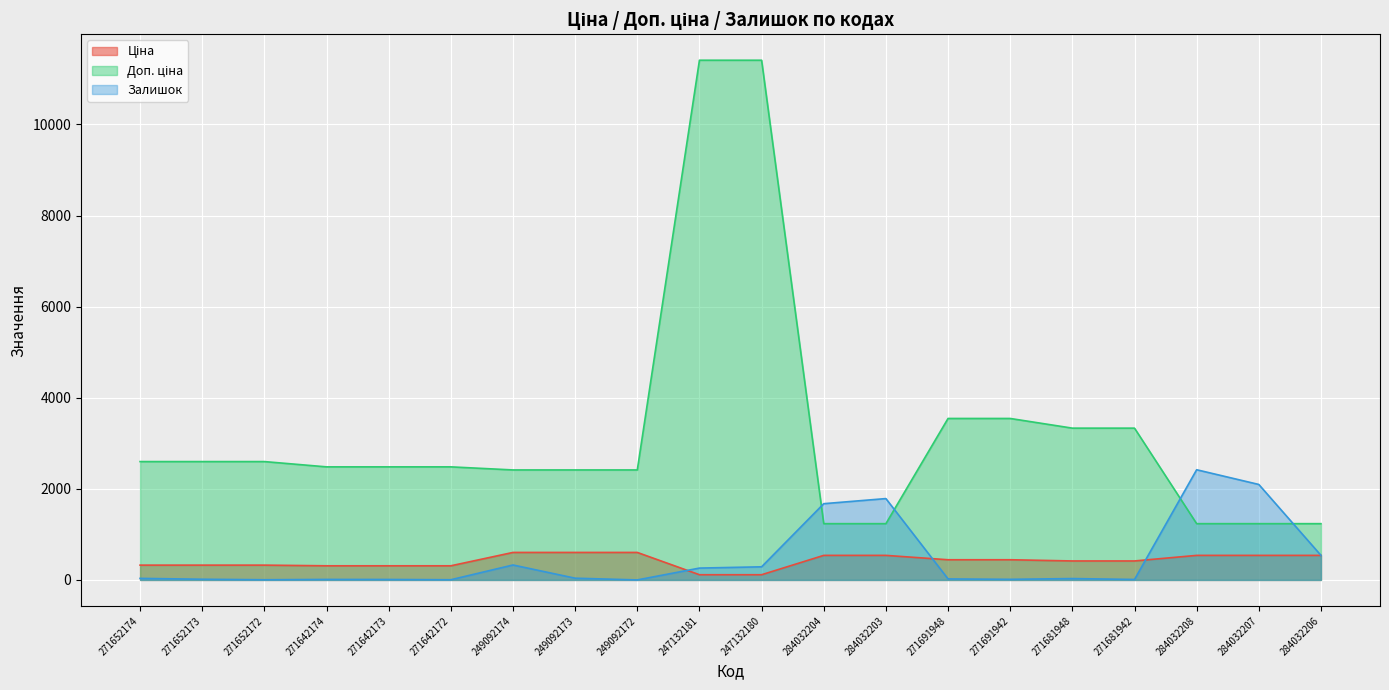

What value does the Ціна series have at 284032204?

539.0